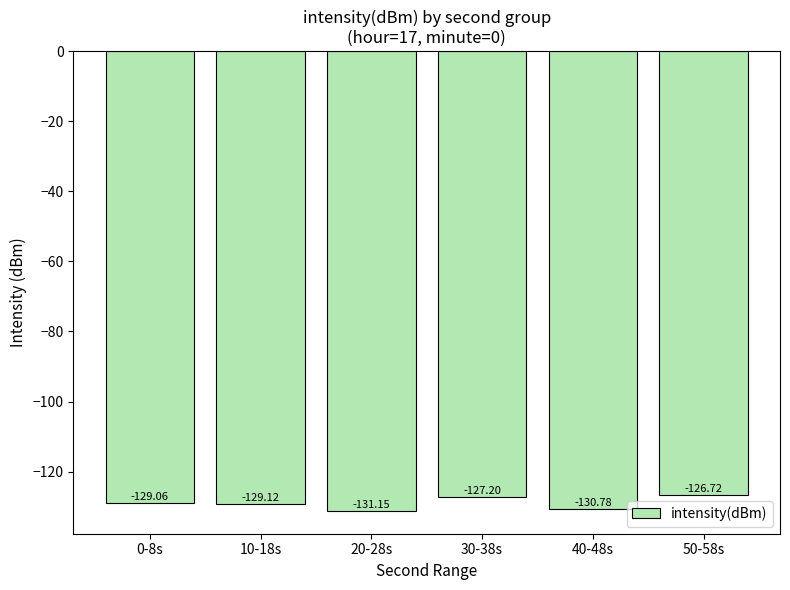

How many categories are shown in the chart?

6